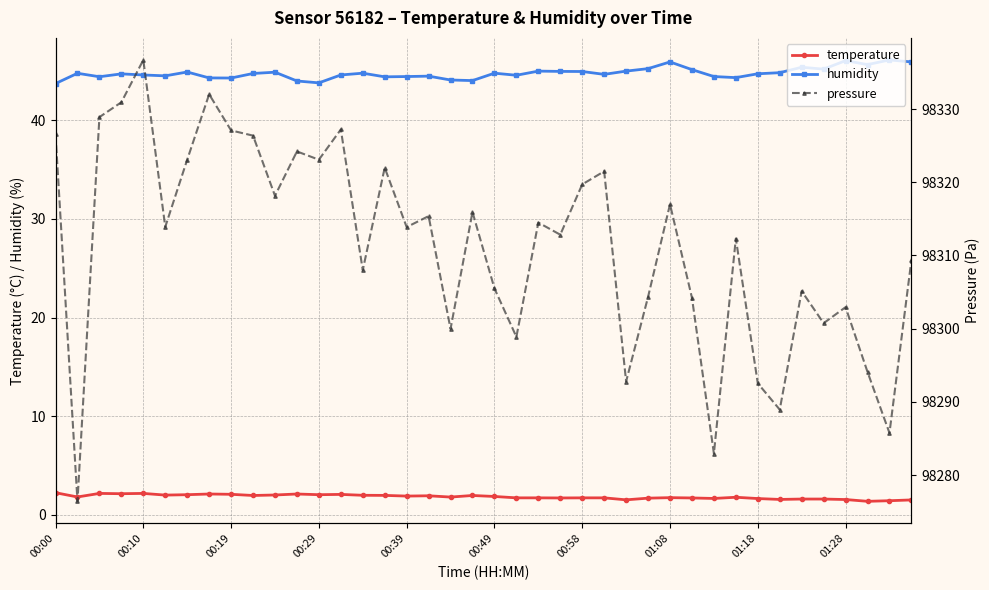

What is the sum of all humidity values?

1790.1